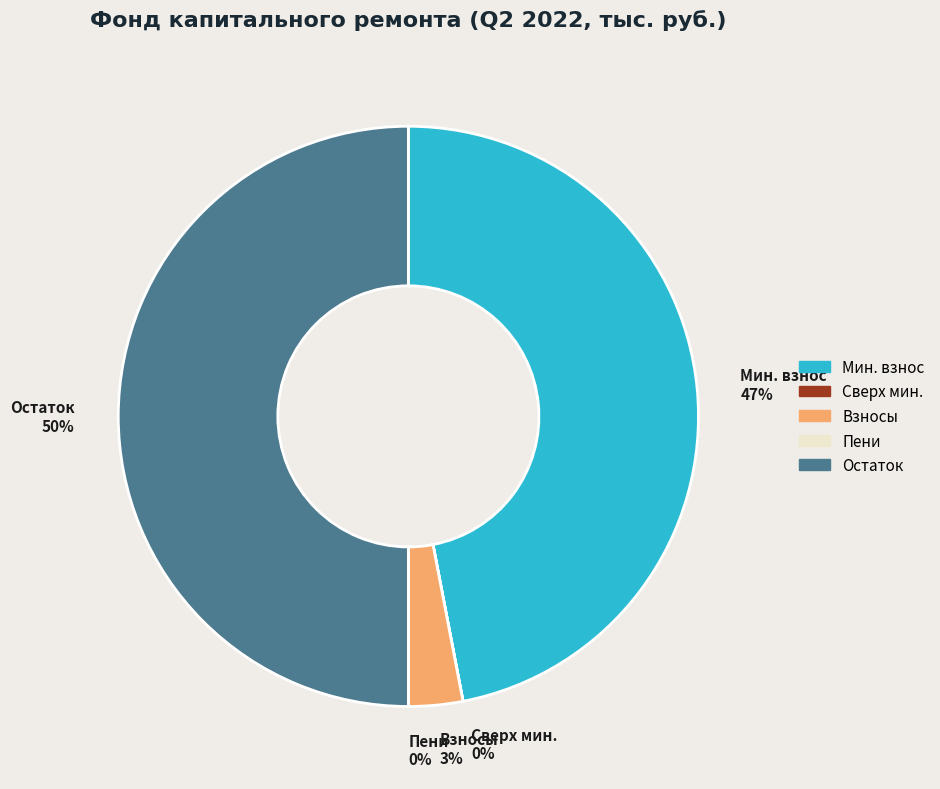

Is Мин. взнос 47% the majority of the pie?

No